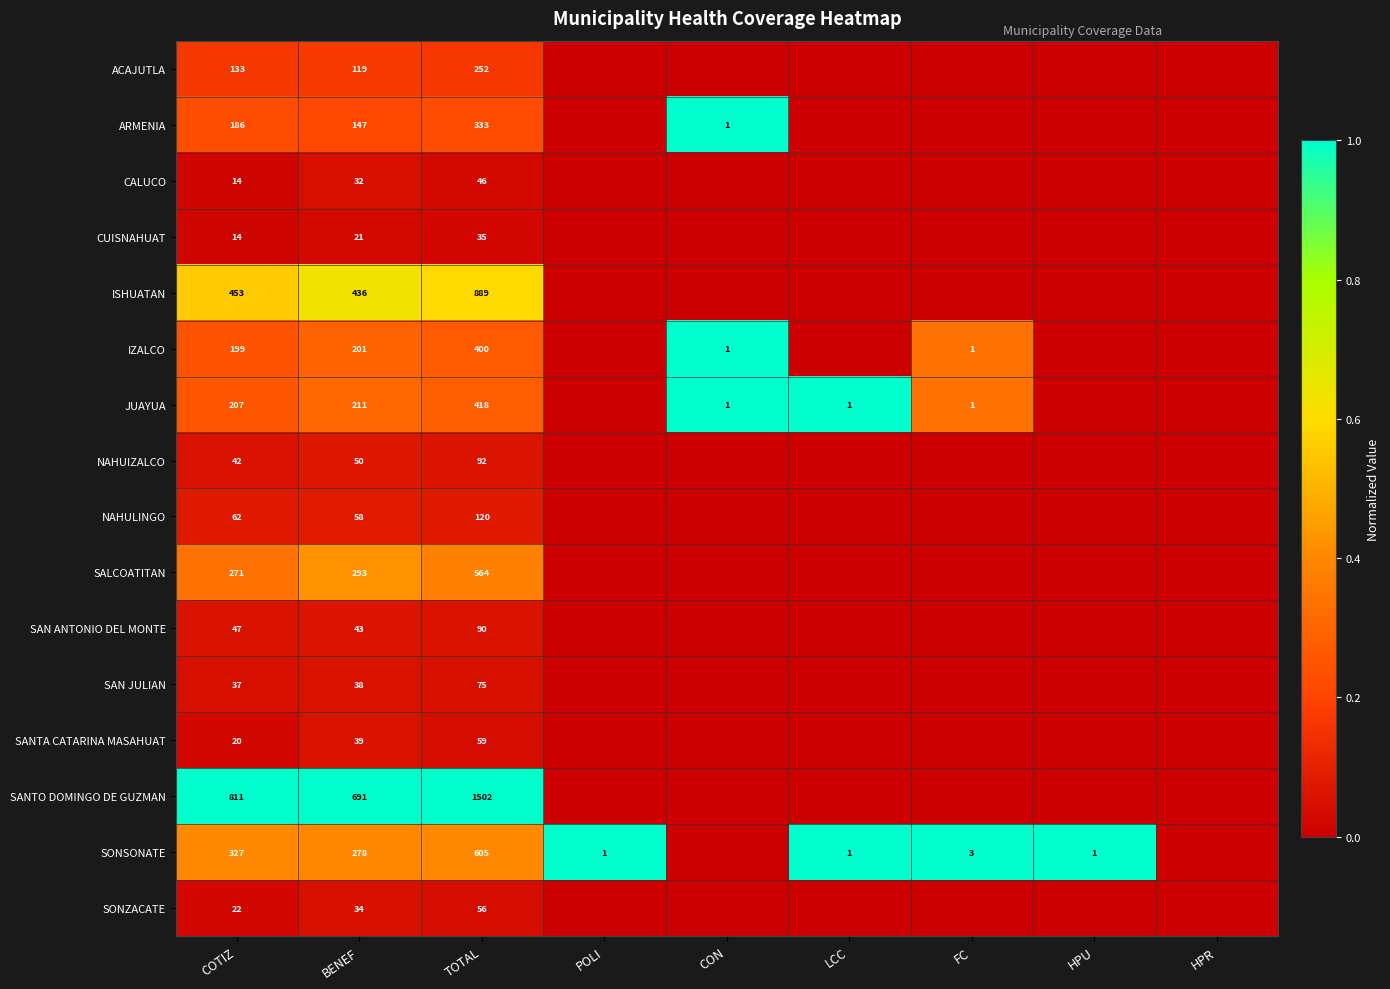

Count the number of data series in this chart.

16